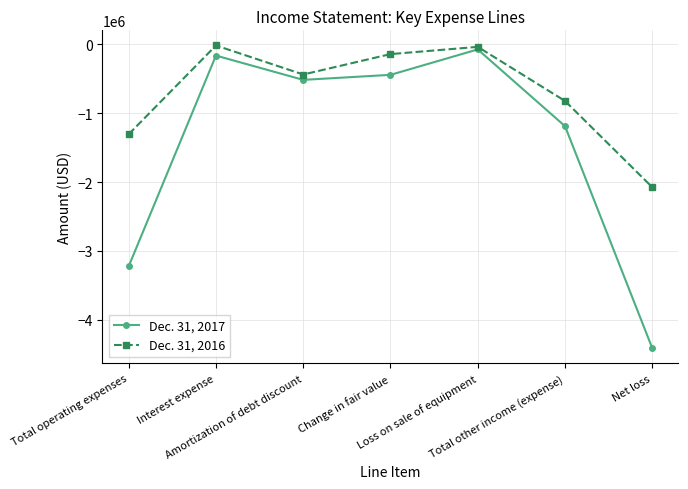

What is the total value across all series at Loss on sale of equipment?

-110377